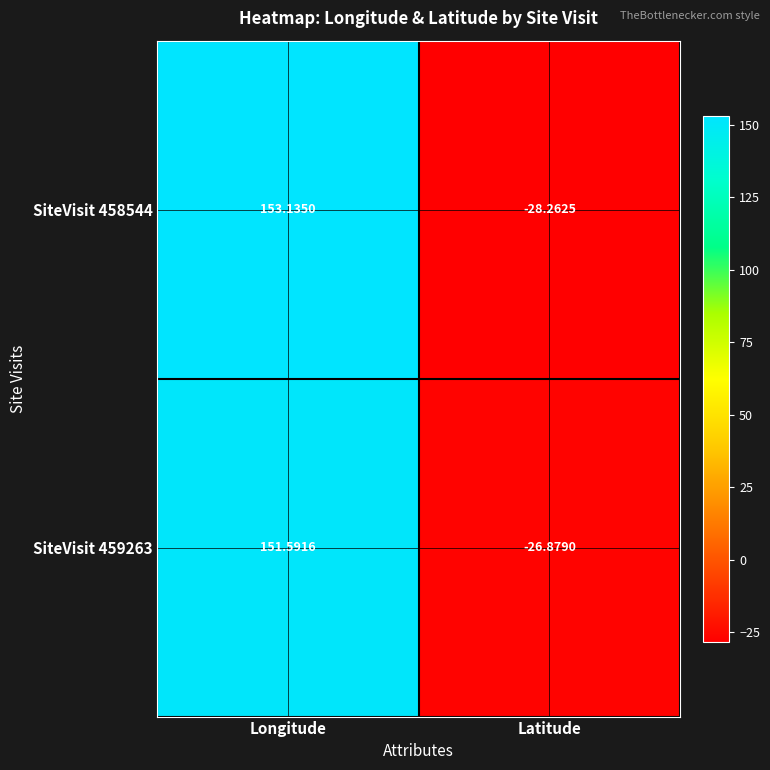

Is the value of SiteVisit 458544 at Latitude greater than the value of SiteVisit 459263 at Latitude?

No